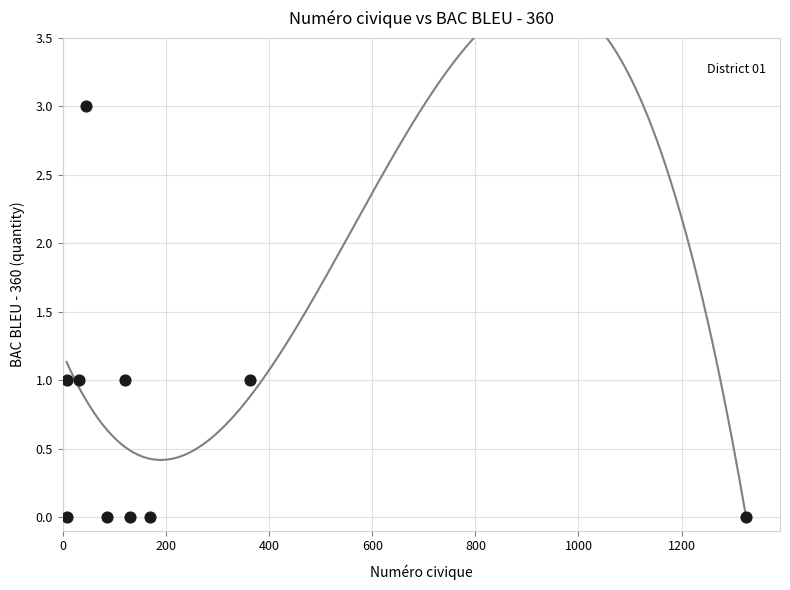

What is the average X value?

228